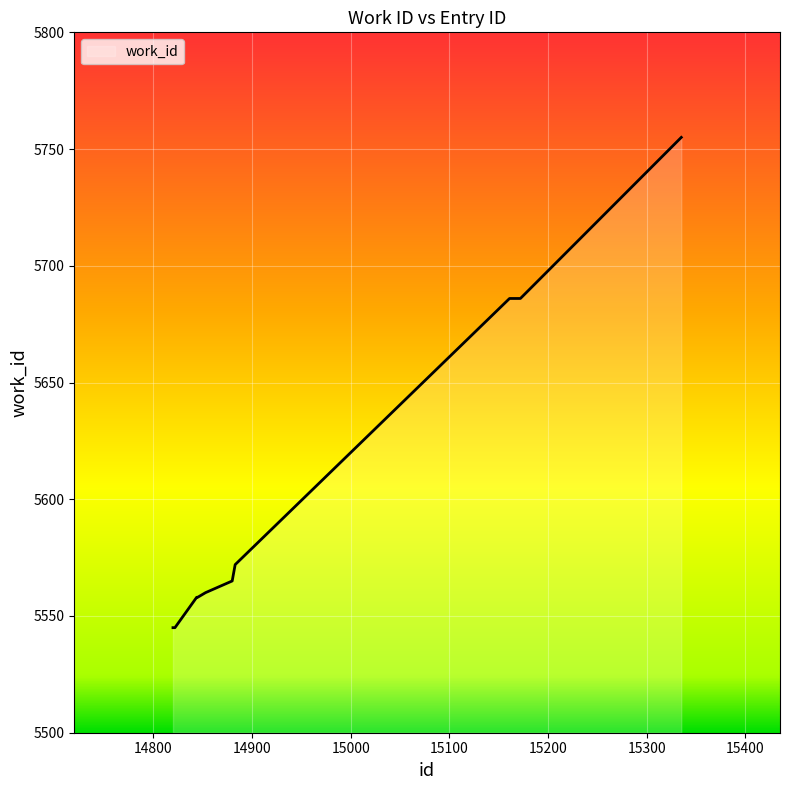

What is the smallest value displayed?

5545